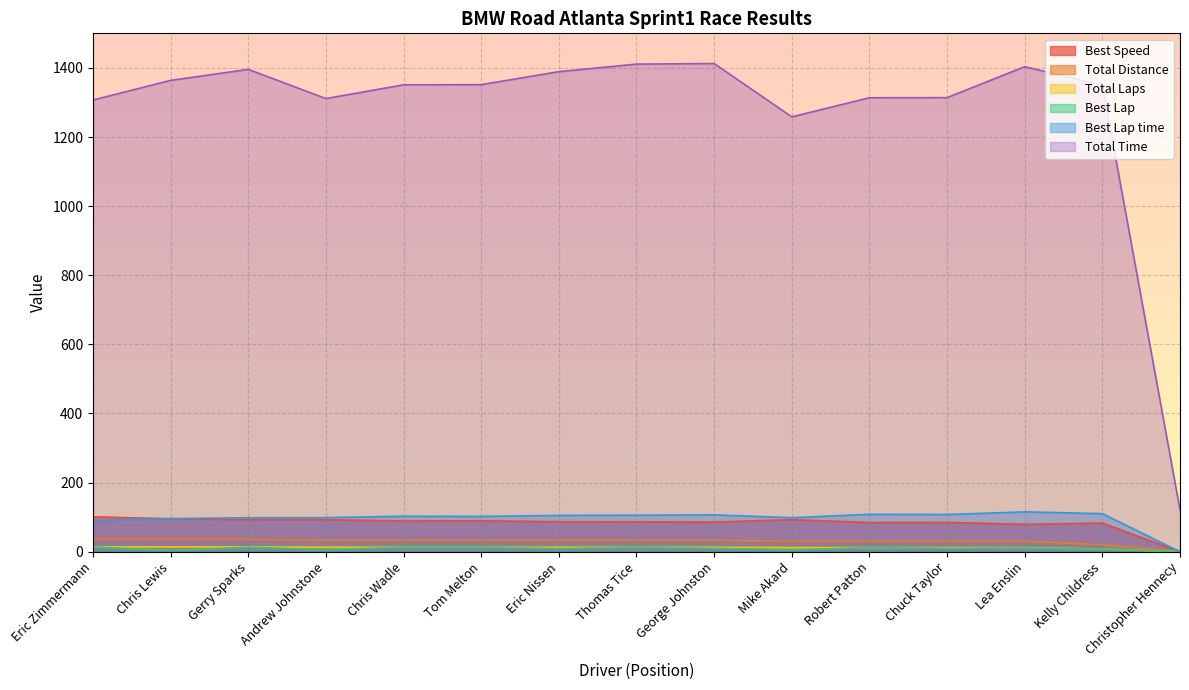

In Total Time, how many points are lower than both neighbors (excluding endpoints)?

2